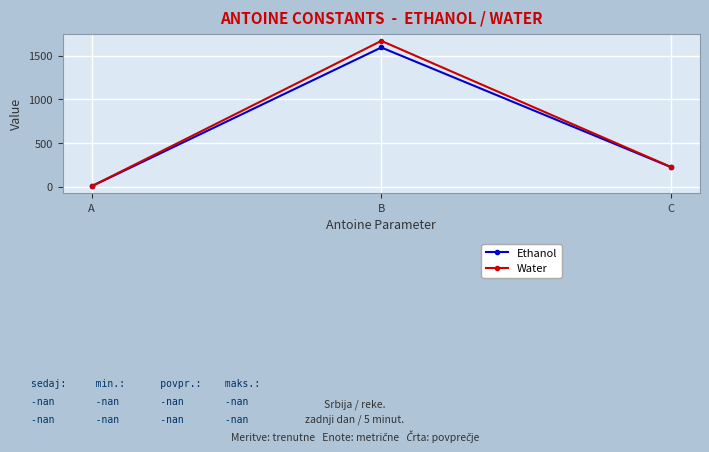

List the labels in order of Water value, largest first.

B, C, A